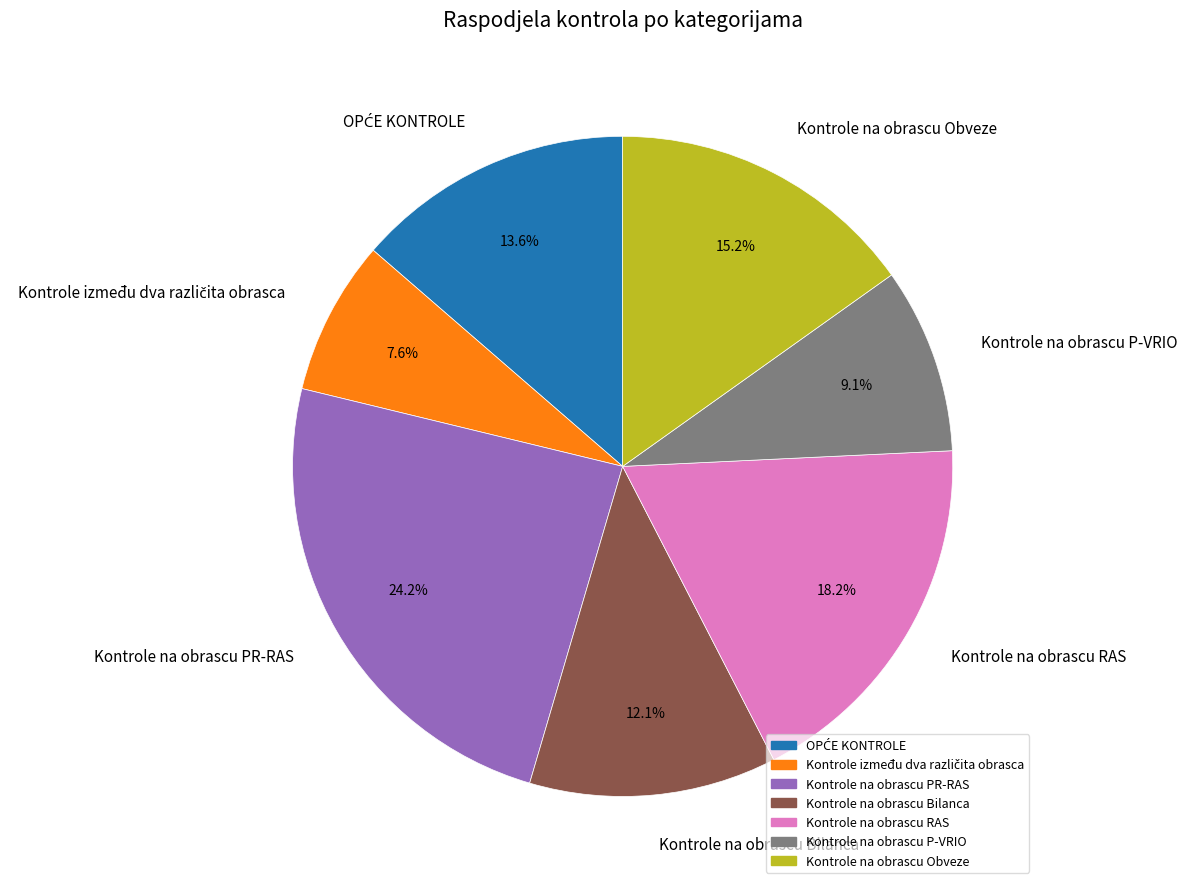

Which has a higher value, Kontrole na obrascu RAS or Kontrole na obrascu Obveze?

Kontrole na obrascu RAS